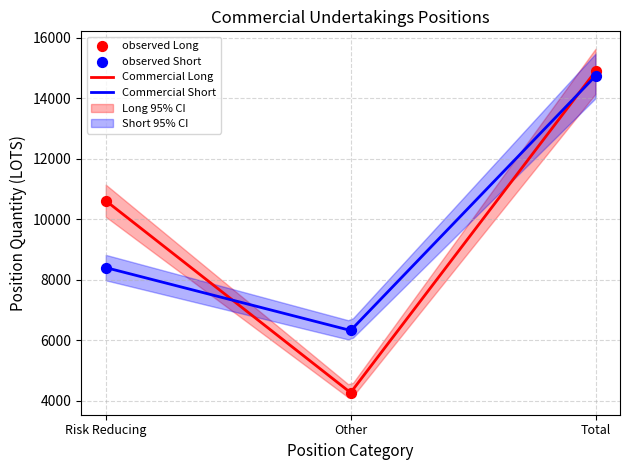

What is the lowest value of the Commercial Long series?

4337.0